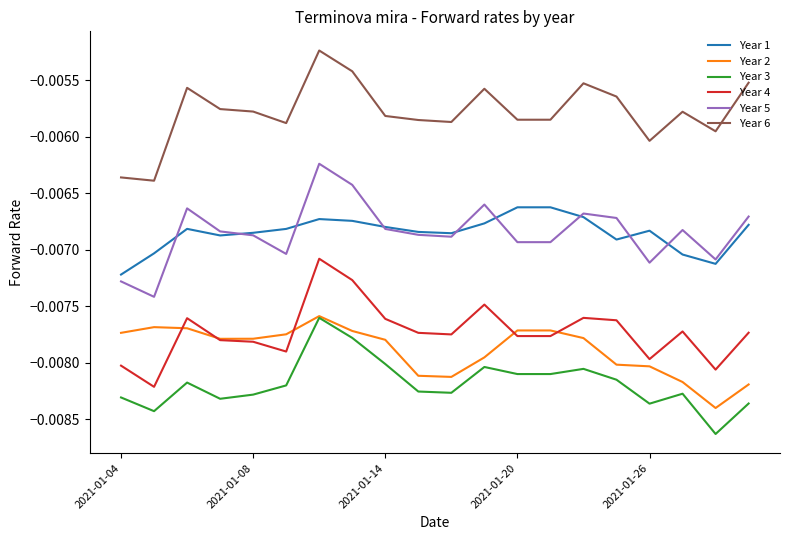

True or false: Year 4 and Year 3 cross at least once.

False